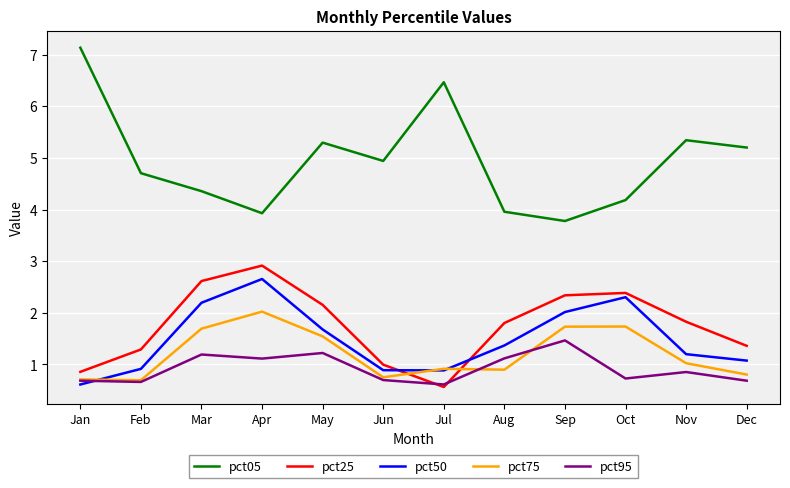

Between Nov and Dec, which series saw the biggest shift?

pct25